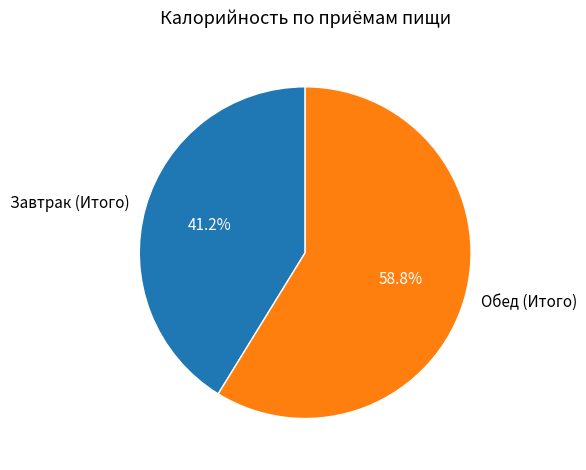

Is it true that Завтрак (Итого) is 27% of the pie?

False